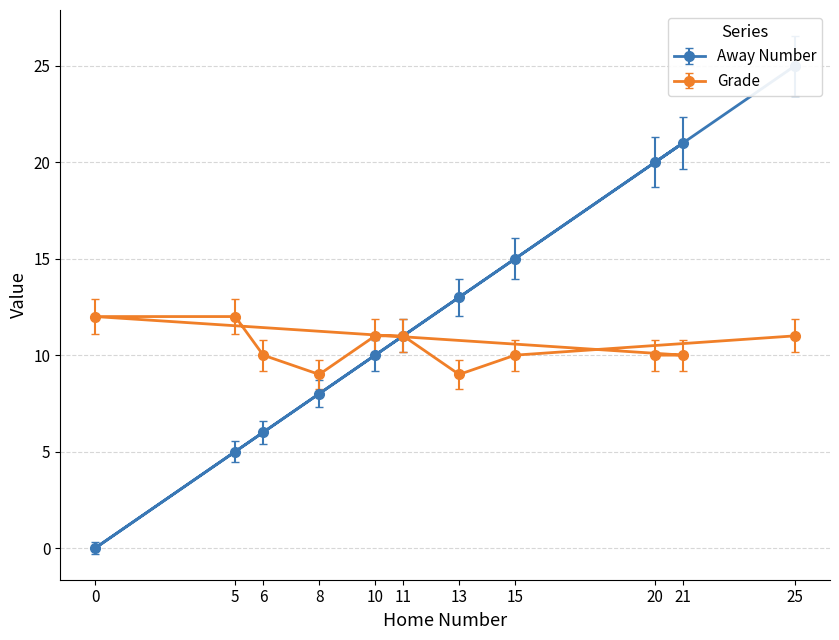

Which has a higher value, 10 or 5?

10